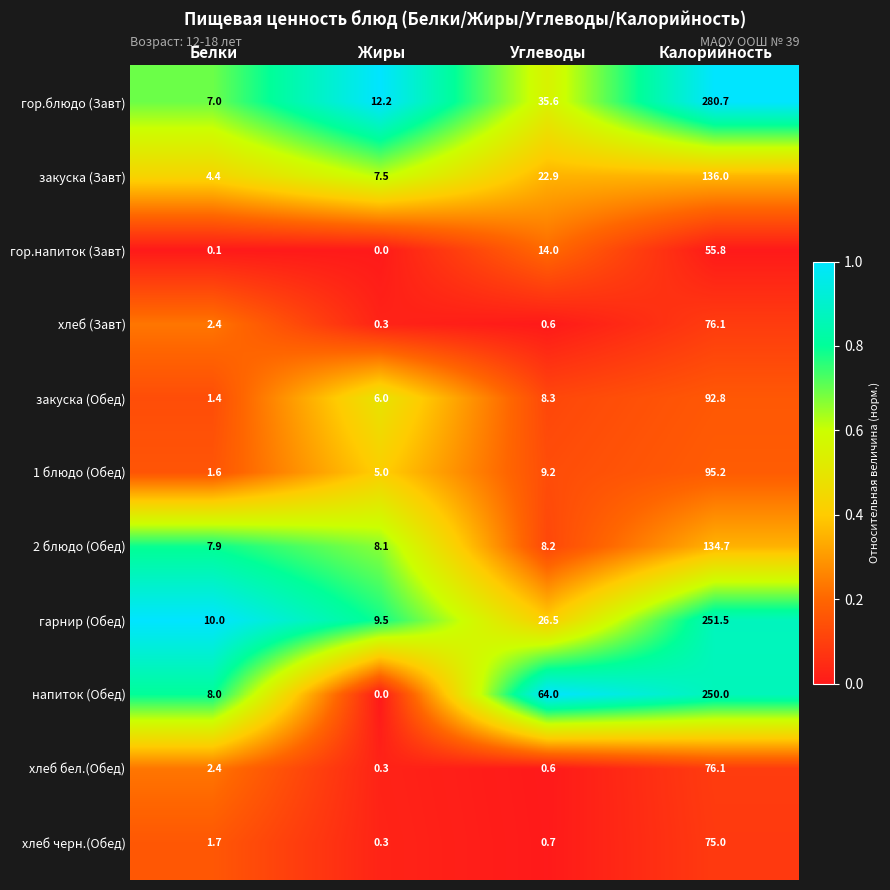

Rank the categories by гор.блюдо (Завт) value from highest to lowest.

Калорийность, Углеводы, Жиры, Белки